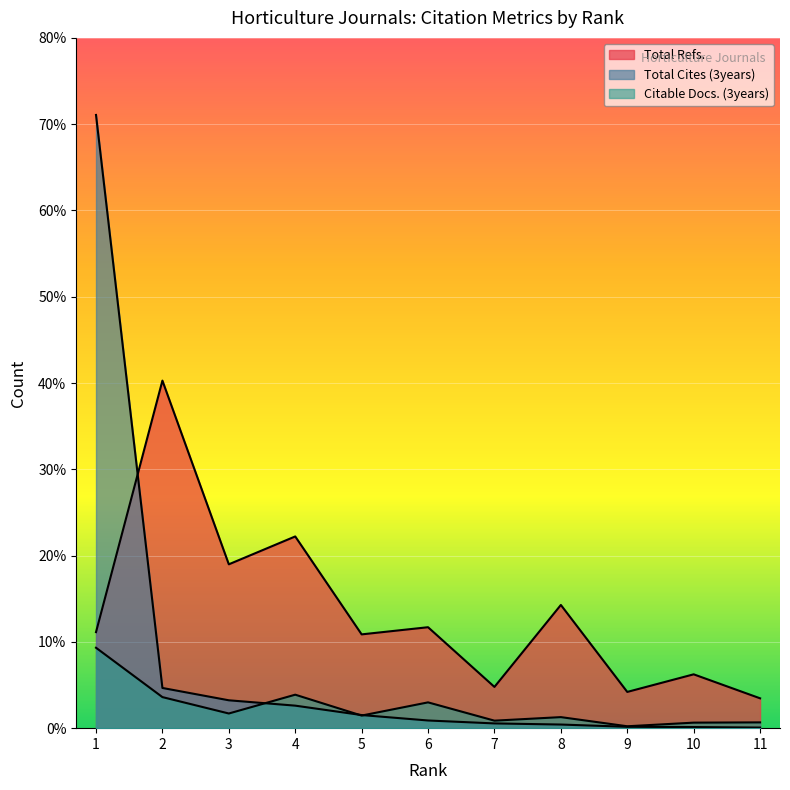

At which category does Total Refs. reach its first local valley?

3